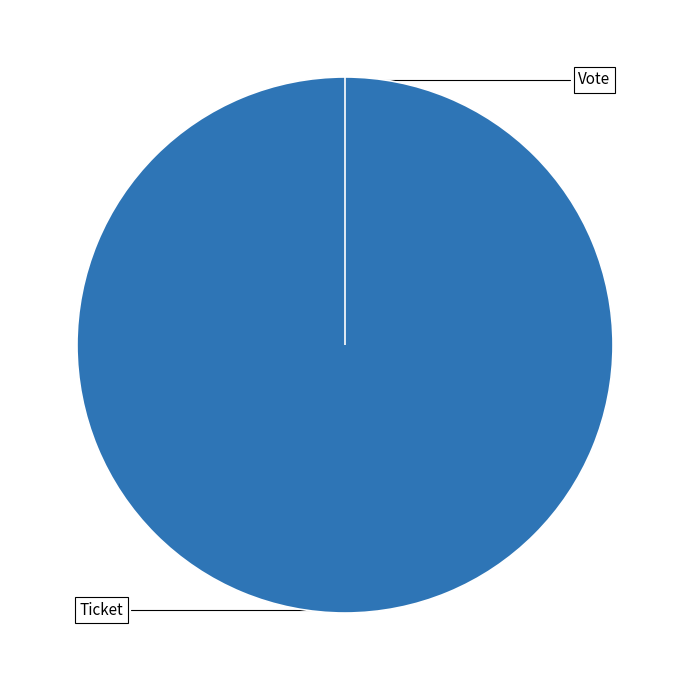

Does any single category account for the majority?

Yes